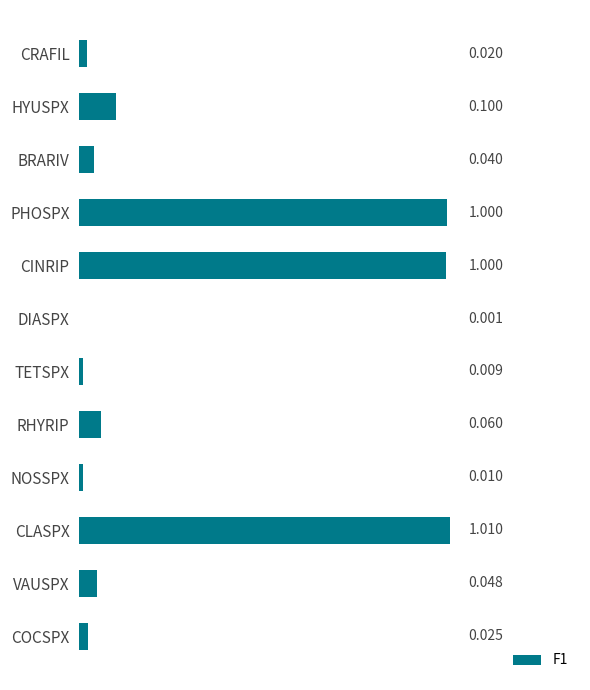

At which category does the chart reach its peak across all series?

CLASPX